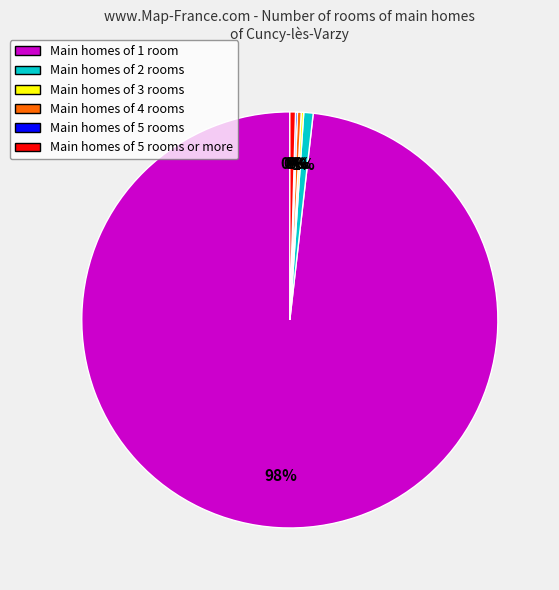

To the nearest percent, what is the average slice percentage?

17%